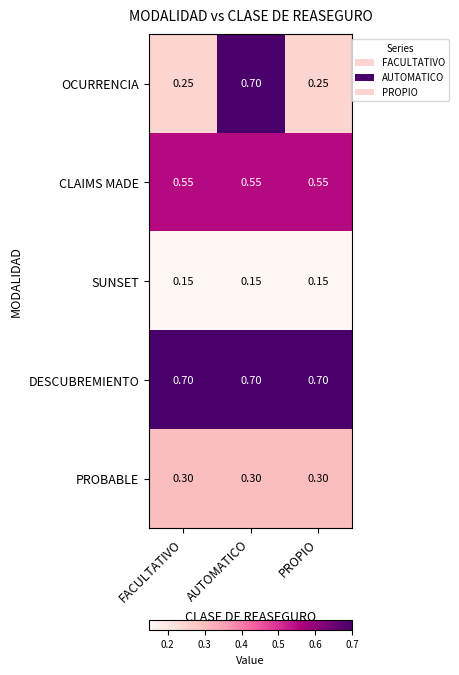

Which category has the highest value in the OCURRENCIA series?

AUTOMATICO